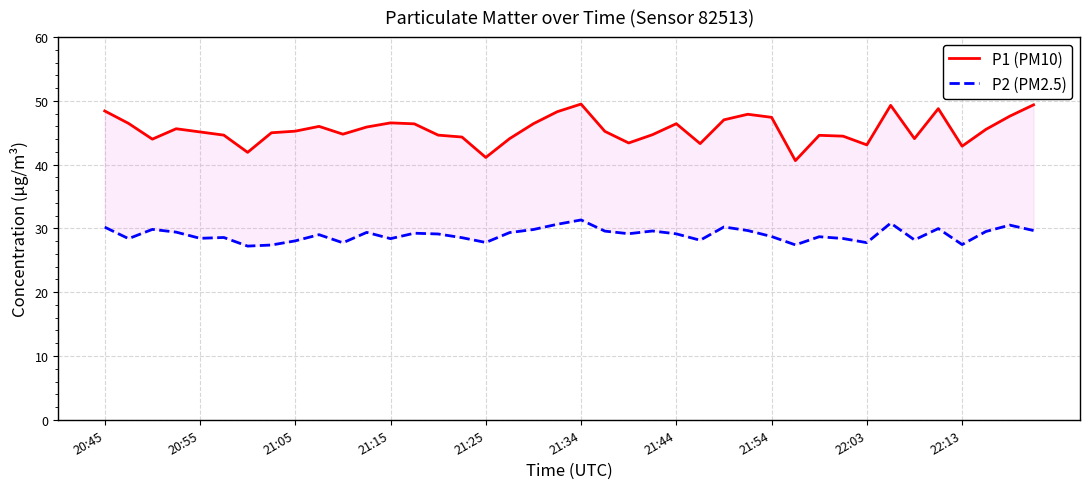

What is the sum of all P1 (PM10) values?

1820.2